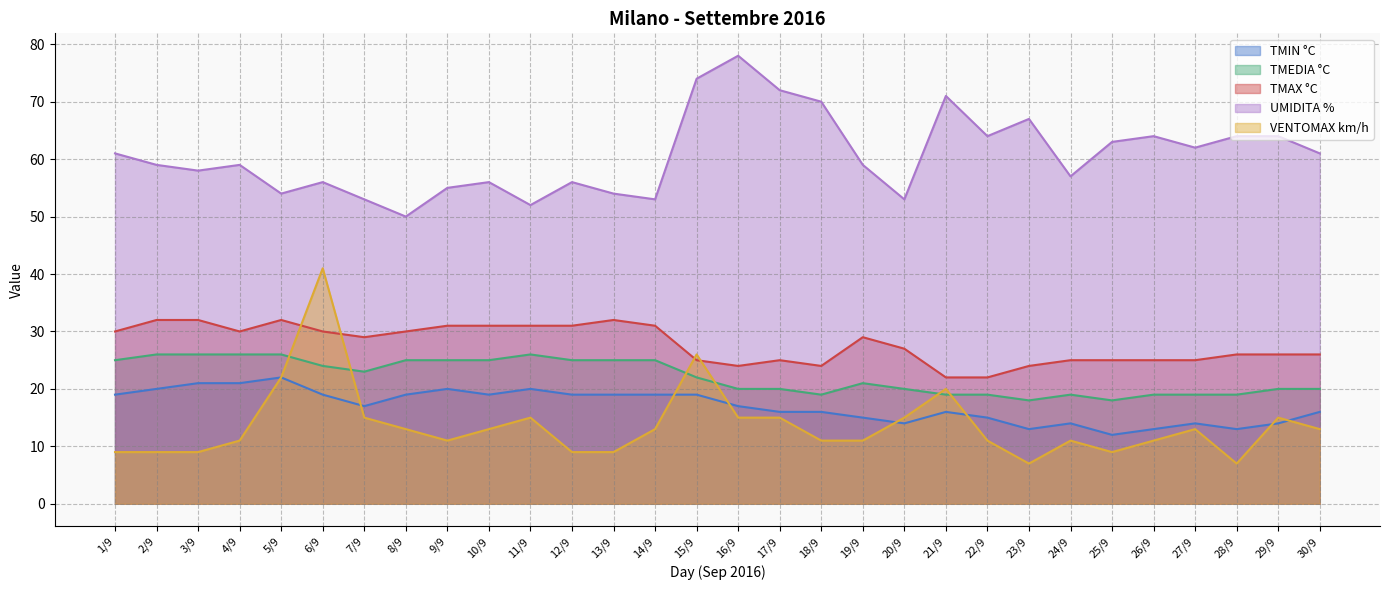

True or false: TMIN °C has a value of 16 at 18/9.

True